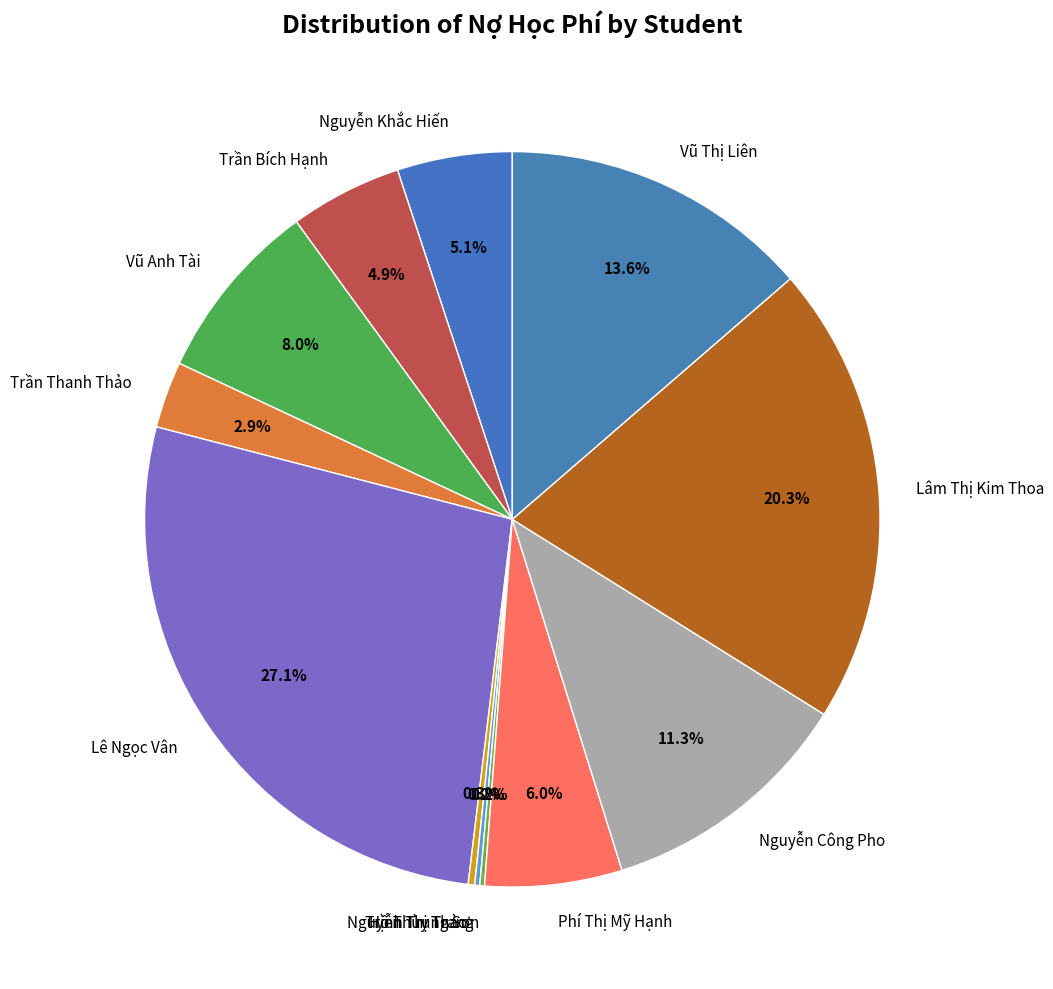

Does Nguyễn Công Pho account for over 50% of the chart?

No